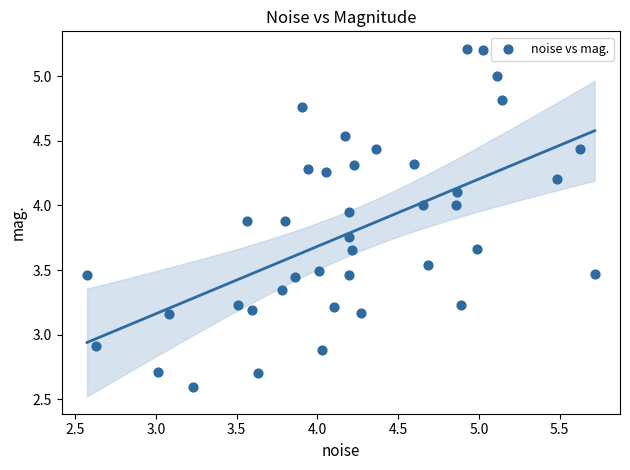

What is the range of X values (max minus min)?

3.1